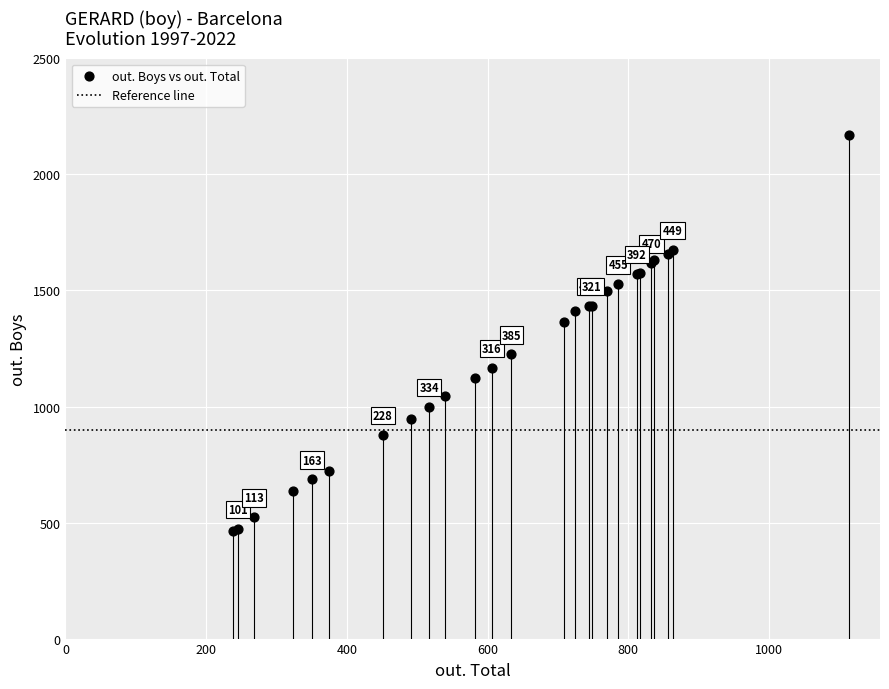

What Y value in the scatter plot is closest to 1316?

1365